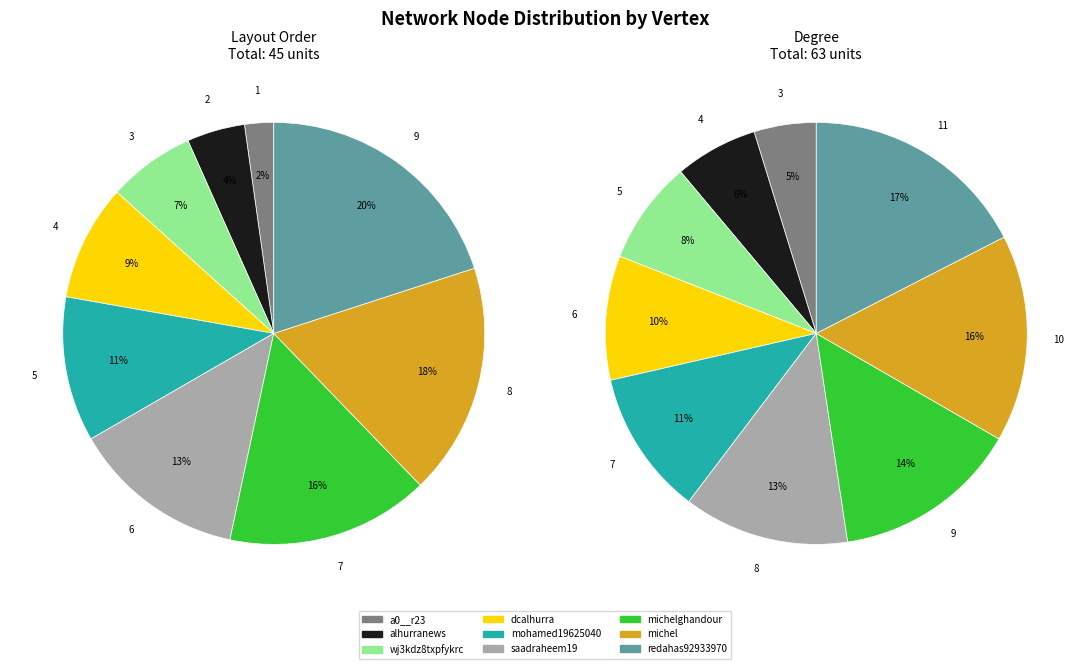

To the nearest percent, what portion does saadraheem19 represent?

13%